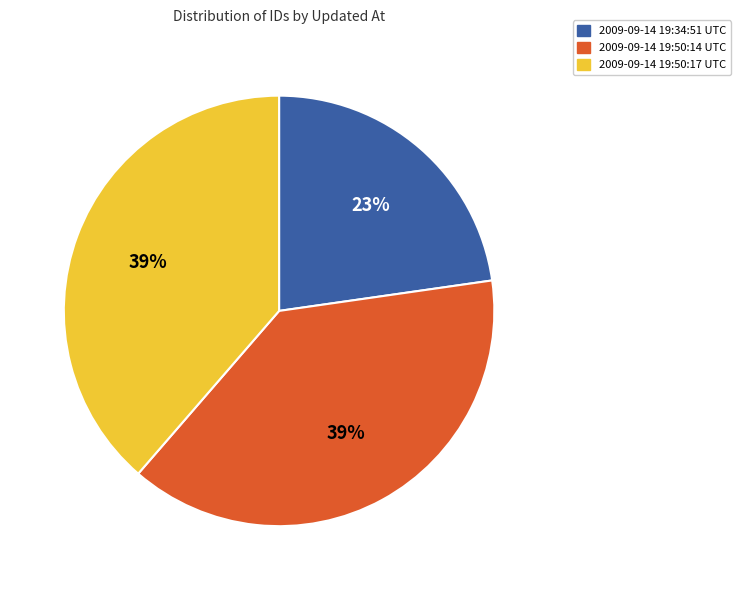

Do 2009-09-14 19:50:17 UTC and 2009-09-14 19:50:14 UTC together represent more than half of the pie?

Yes